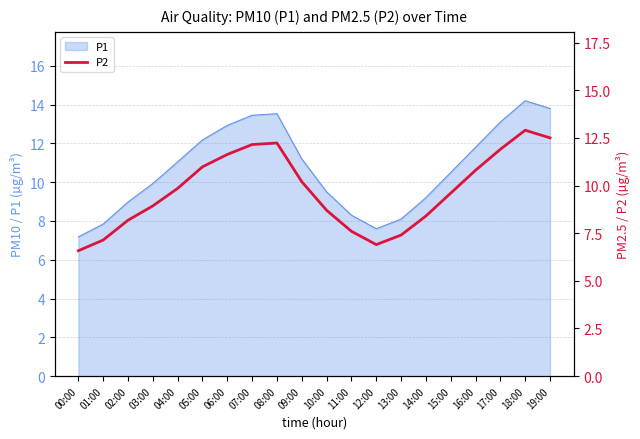

Is it true that the value at 00:00 is 4.1?

False